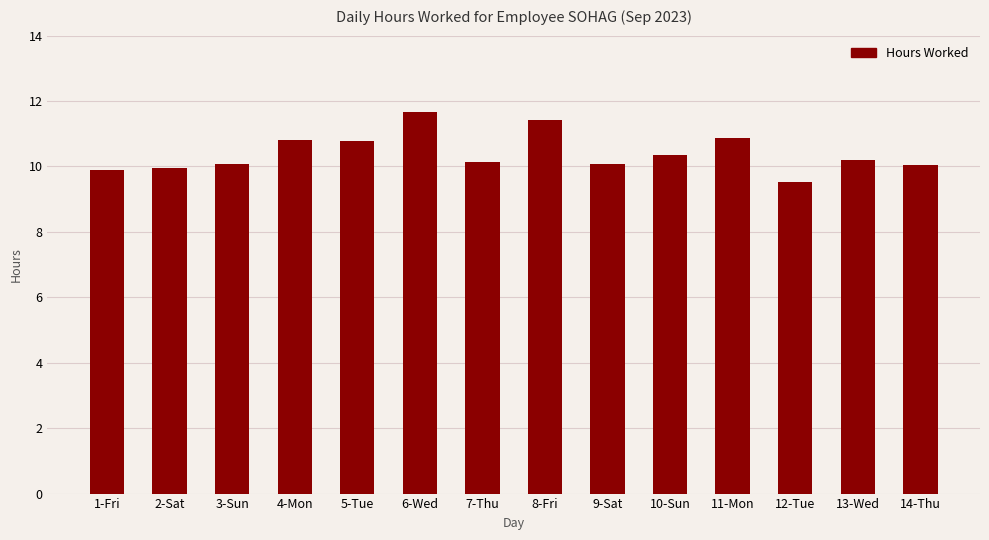

How many series are shown in this chart?

1